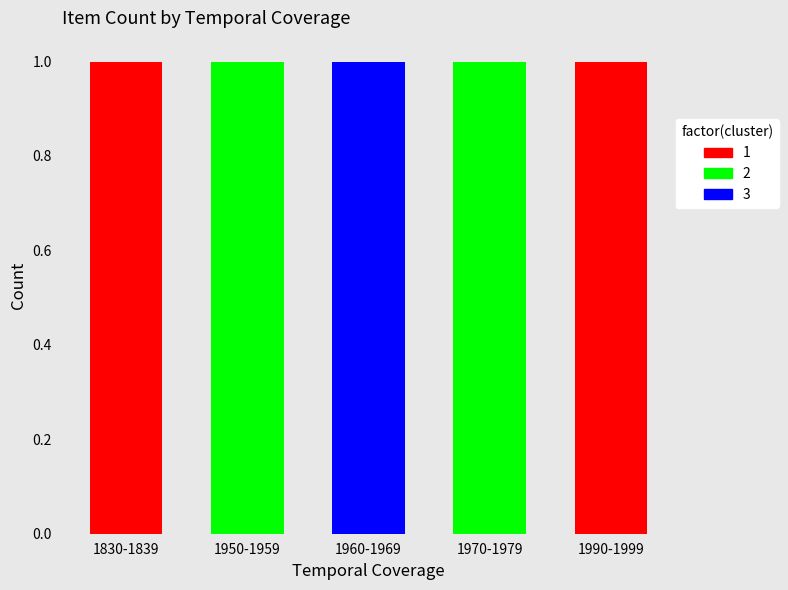

Is it true that 1960-1969 equals 0 at 7921?

False